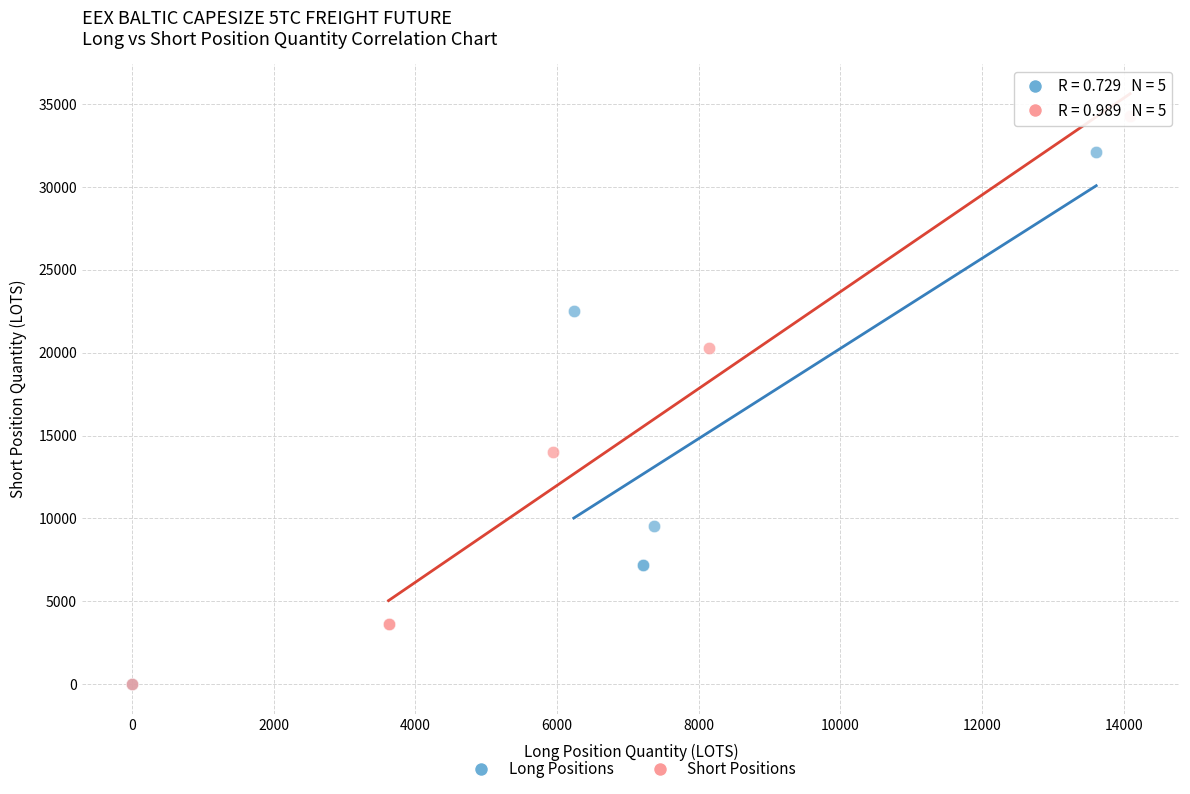

Which series reaches the maximum Y coordinate?

Short Positions